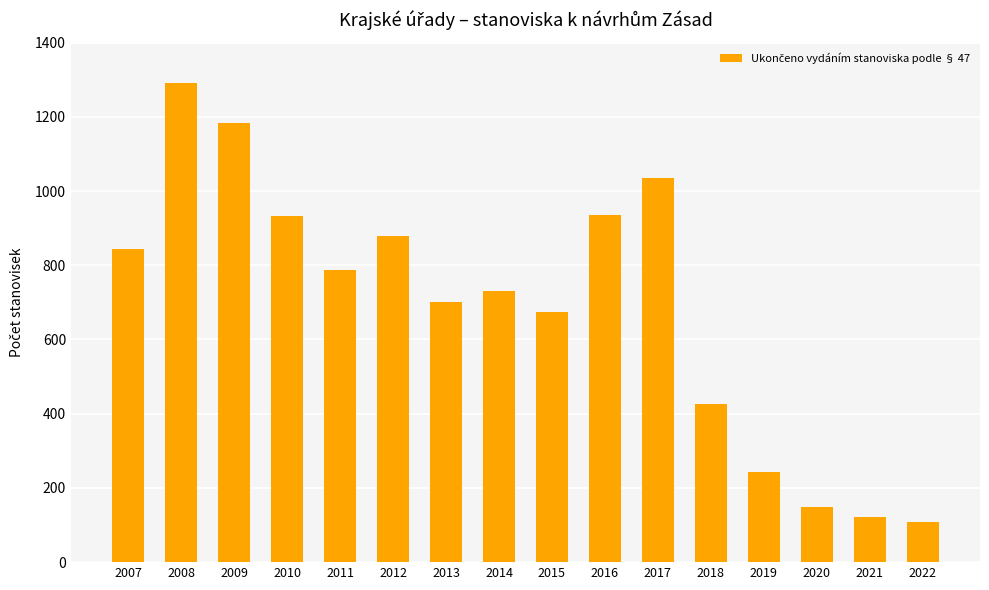

Count the number of data series in this chart.

1